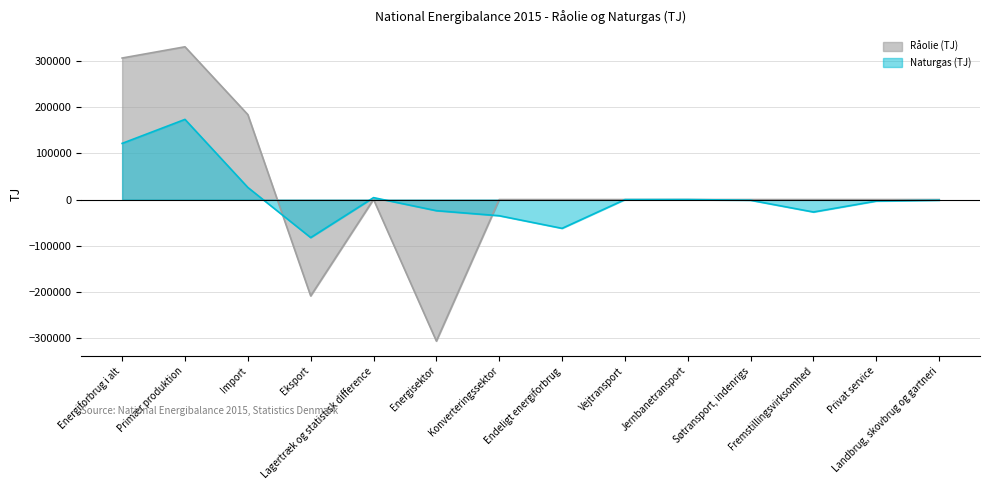

What are all the series names shown in the legend?

Råolie (TJ), Naturgas (TJ)